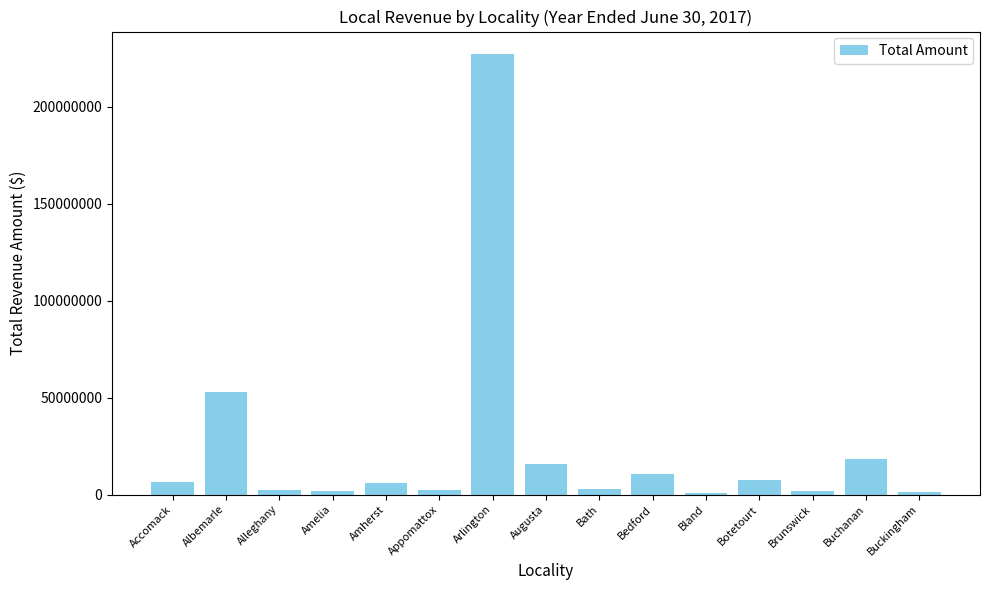

What is the smallest value displayed?

800907